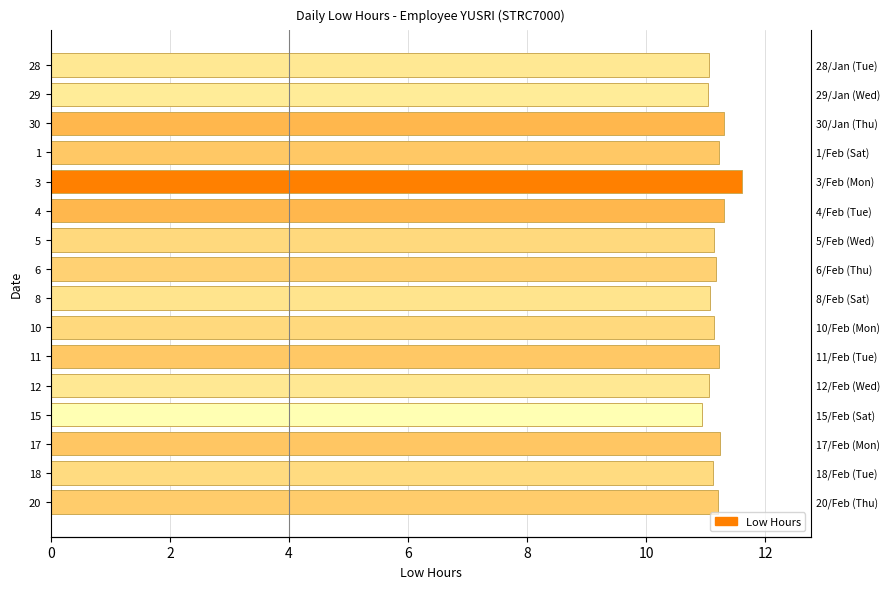

True or false: the data shows 14.8 at 1.

False